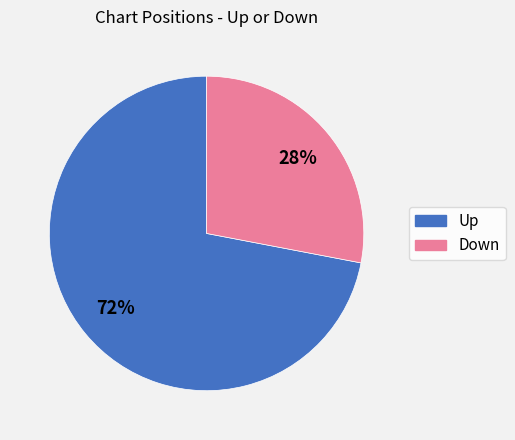

To the nearest percent, what is the average slice percentage?

50%